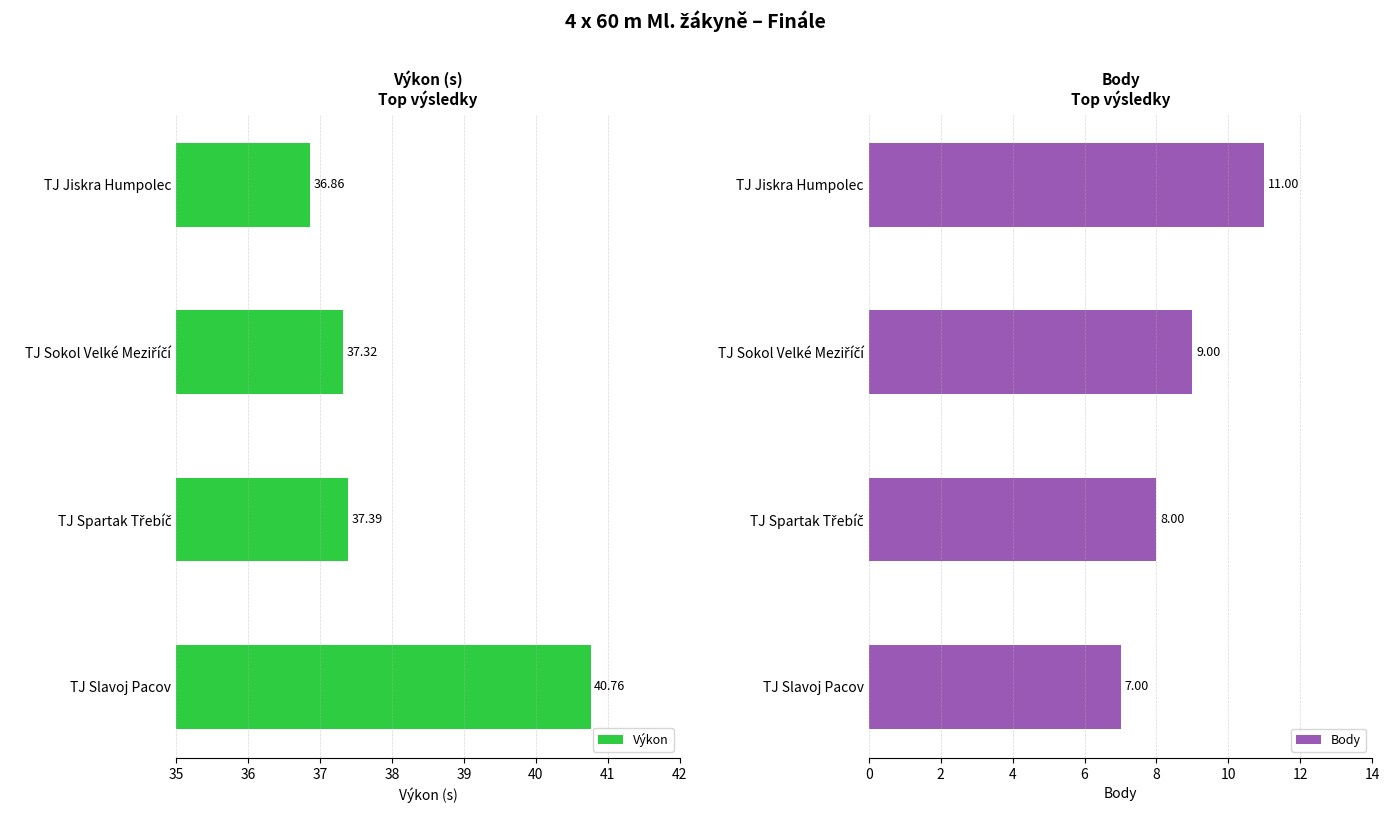

What is the sum of the Výkon values at TJ Slavoj Pacov and TJ Jiskra Humpolec?

77.6